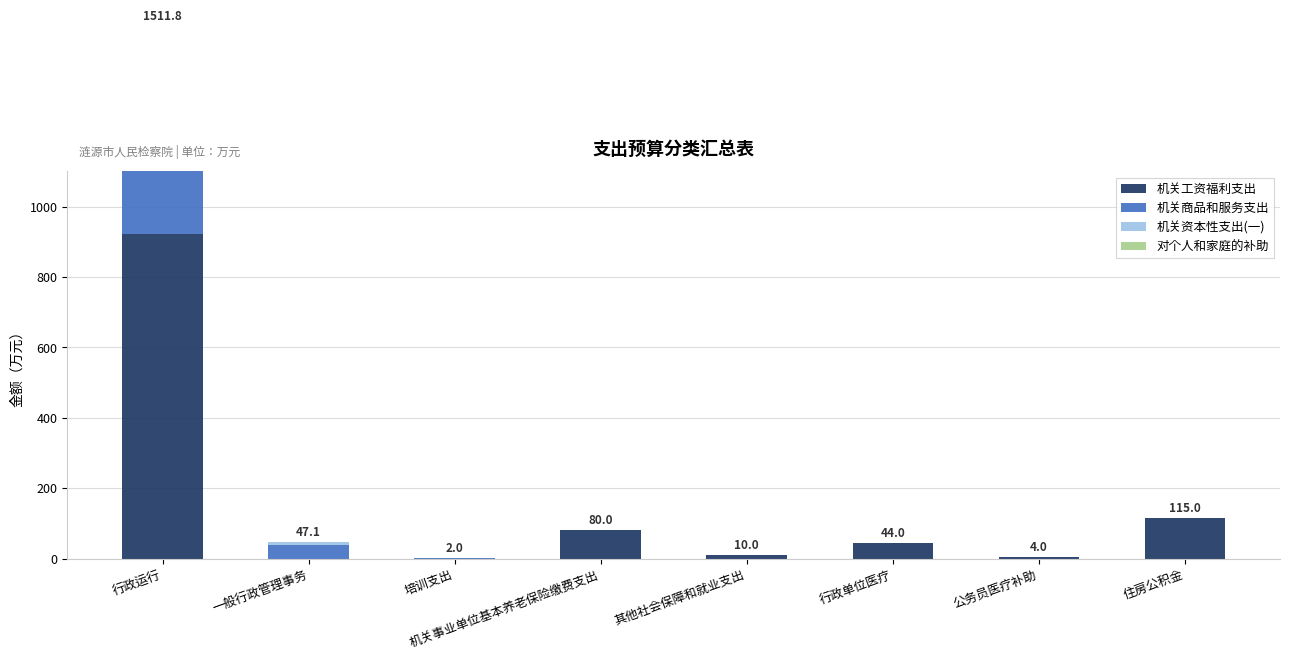

Where is 机关资本性支出(一) nearest to the value 4?

行政运行